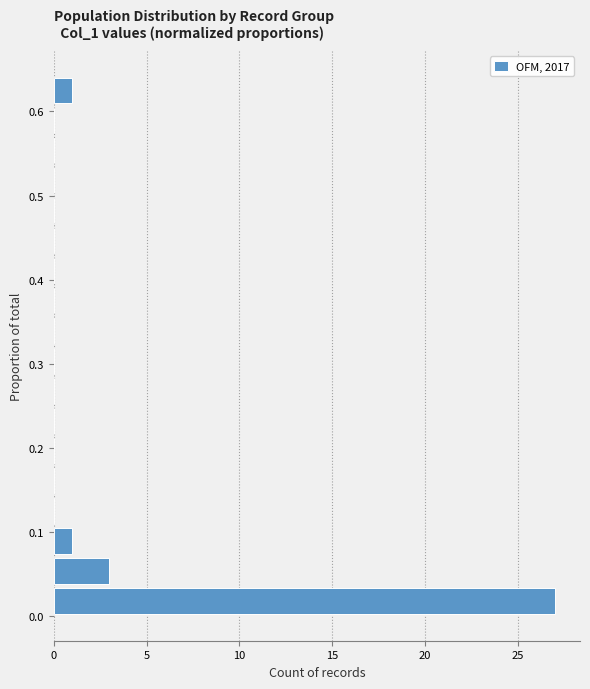

Read against the y-axis, roughly where is the centre of the longest bar?

0.02